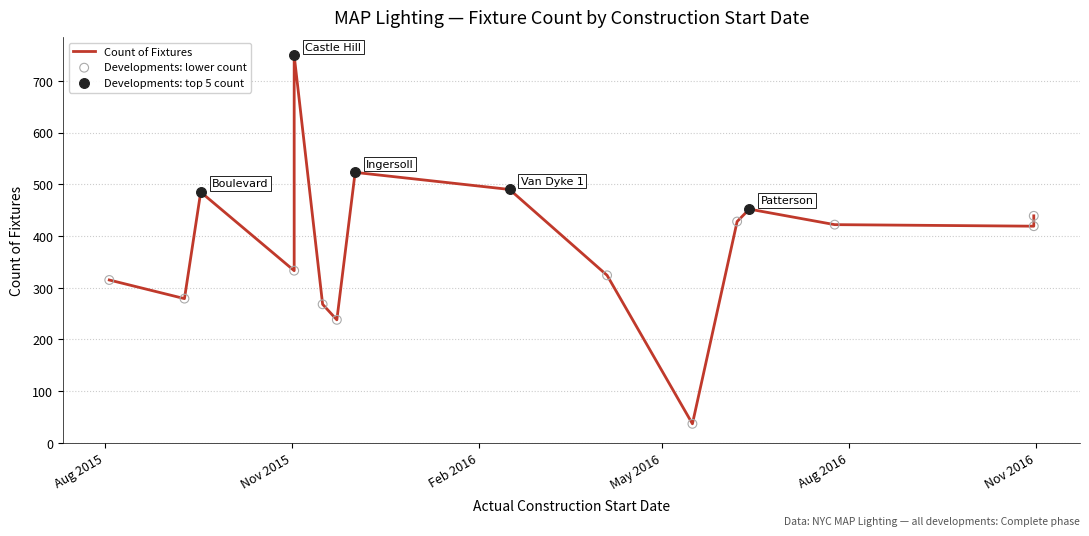

Approximately how many times larger is the value at St Nicholas compared to Patterson?

0.6